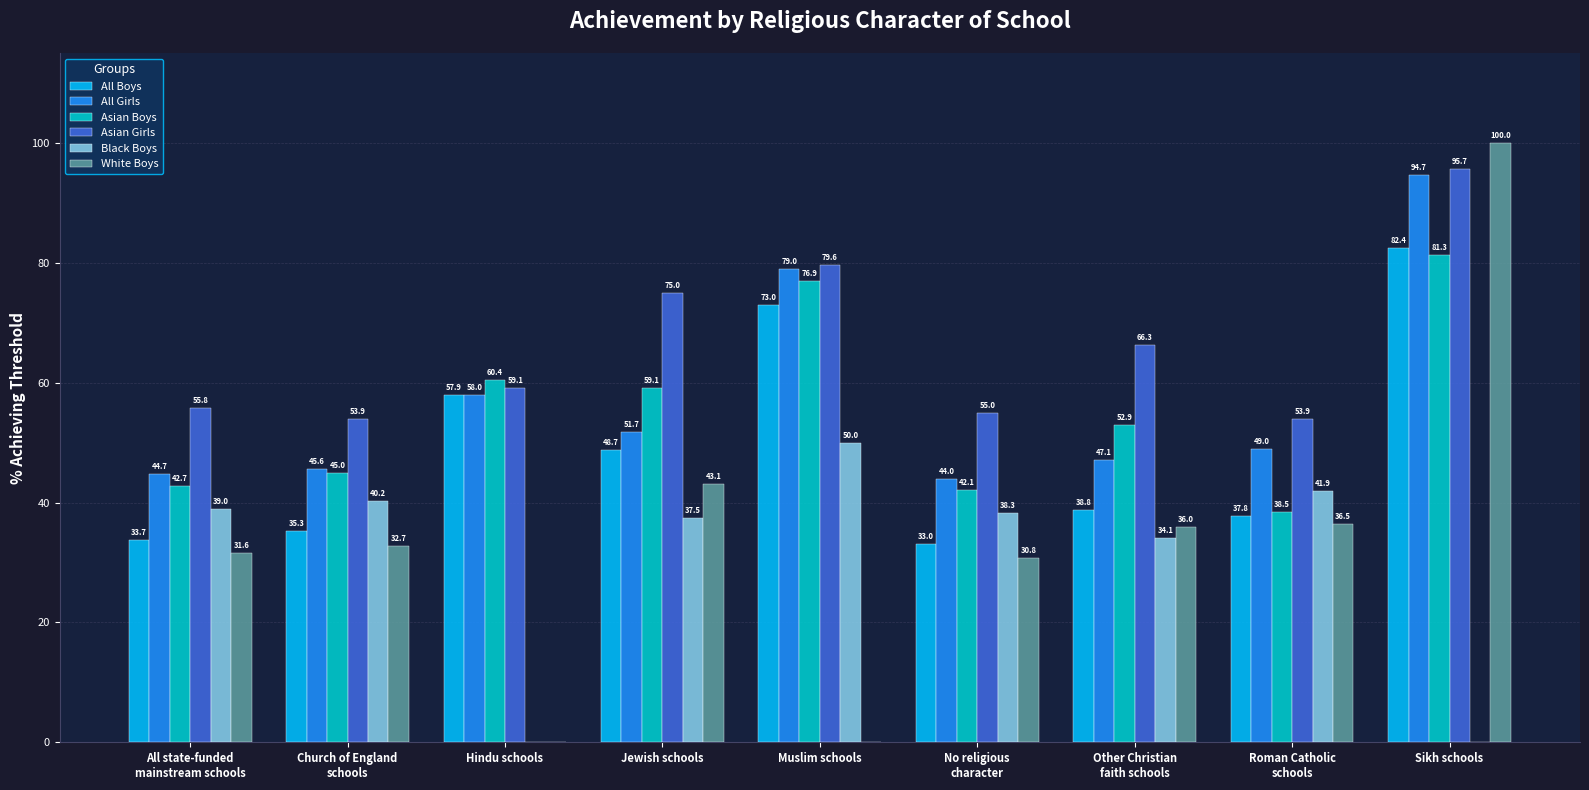

Reading left to right, list all the values displayed in this chart.

All Boys: 33.7	35.3	57.9	48.7	73.0	33.0	38.8	37.8	82.4
All Girls: 44.7	45.6	58.0	51.7	79.0	44.0	47.1	49.0	94.7
Asian Boys: 42.7	45.0	60.4	59.1	76.9	42.1	52.9	38.5	81.3
Asian Girls: 55.8	53.9	59.1	75.0	79.6	55.0	66.3	53.9	95.7
Black Boys: 39.0	40.2	0.0	37.5	50.0	38.3	34.1	41.9	0.0
White Boys: 31.6	32.7	0.0	43.1	0.0	30.8	36.0	36.5	100.0